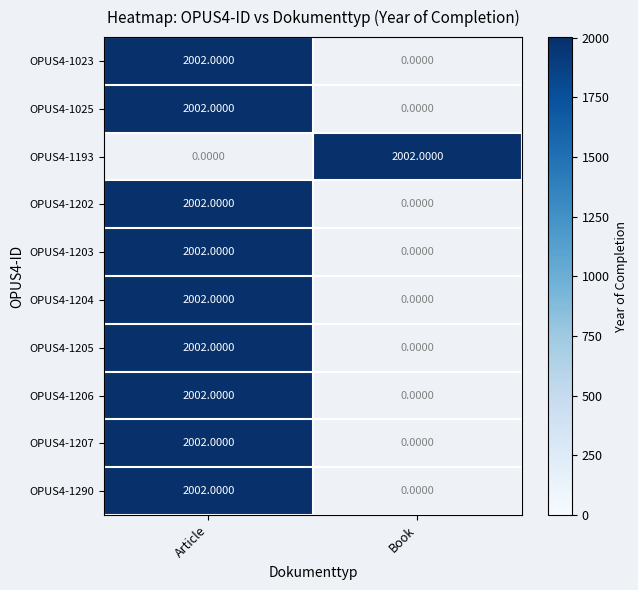

Which series changed the most between Article and Book?

OPUS4-1023